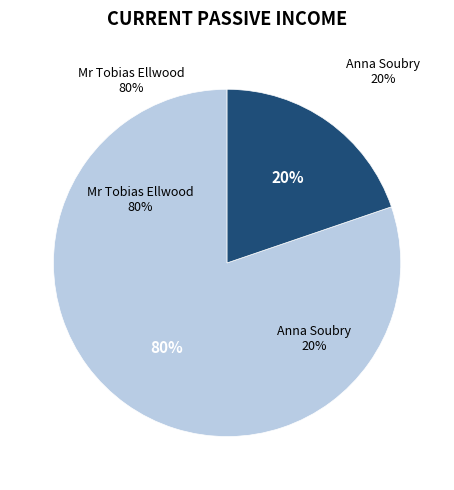

What is the change in value from 910986 to 224372?

-686614